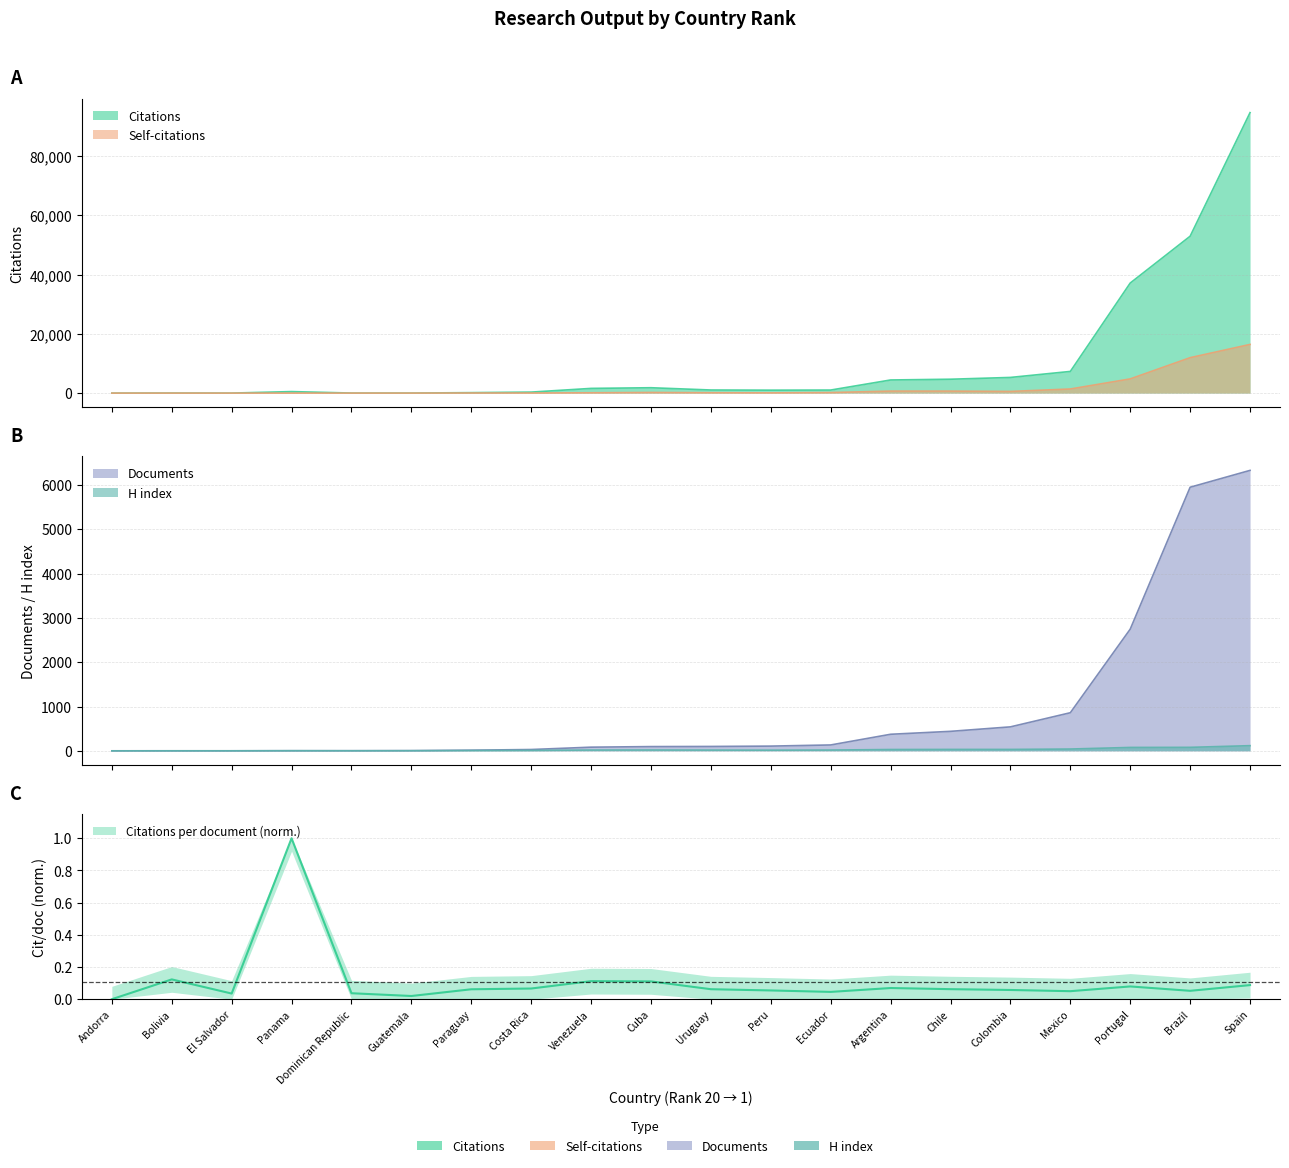

At which category does H index reach its first local peak?

Panama